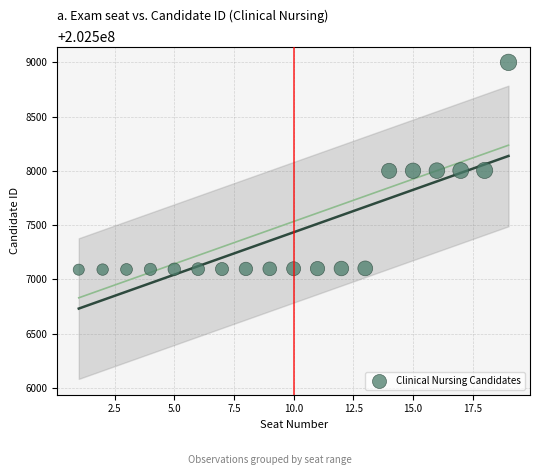

What is the range of Y values (max minus min)?

1911